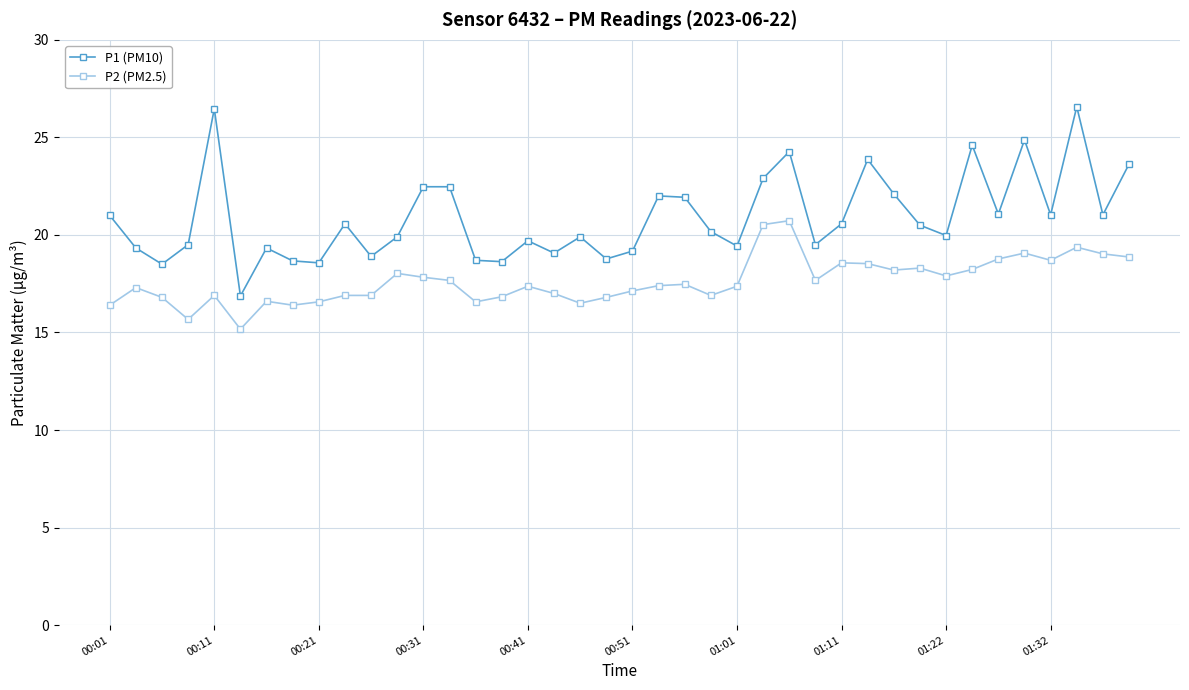

What is the difference between the maximum and second lowest values in the P2 (PM2.5) series?

5.1